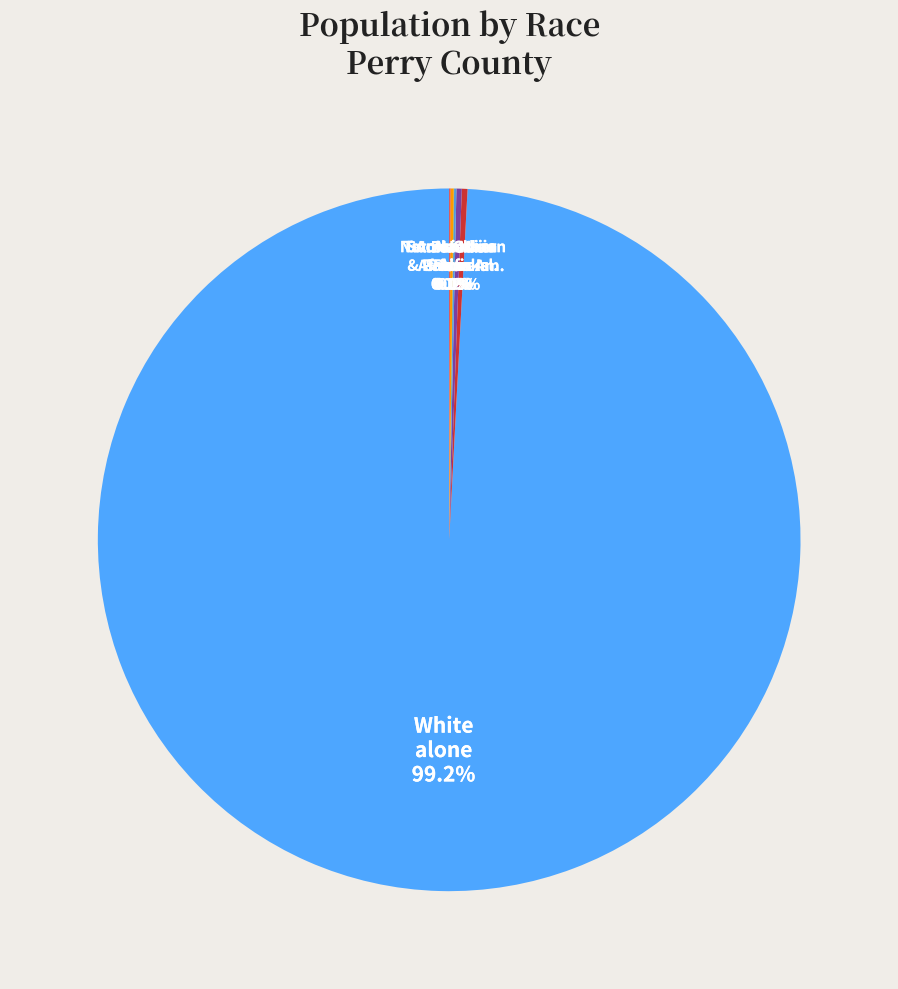

Which slice is the largest?

White alone